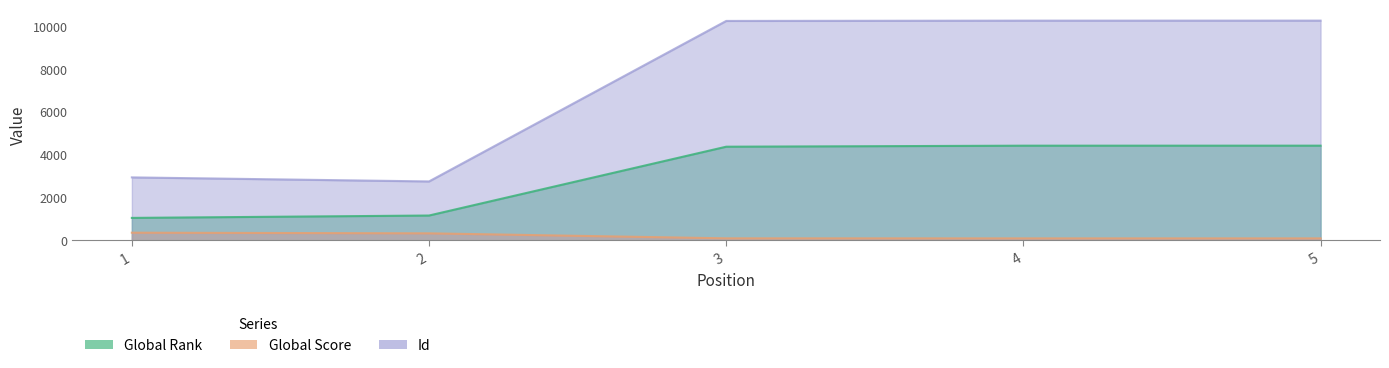

Which series changed the most between 3 and 5?

Global Rank